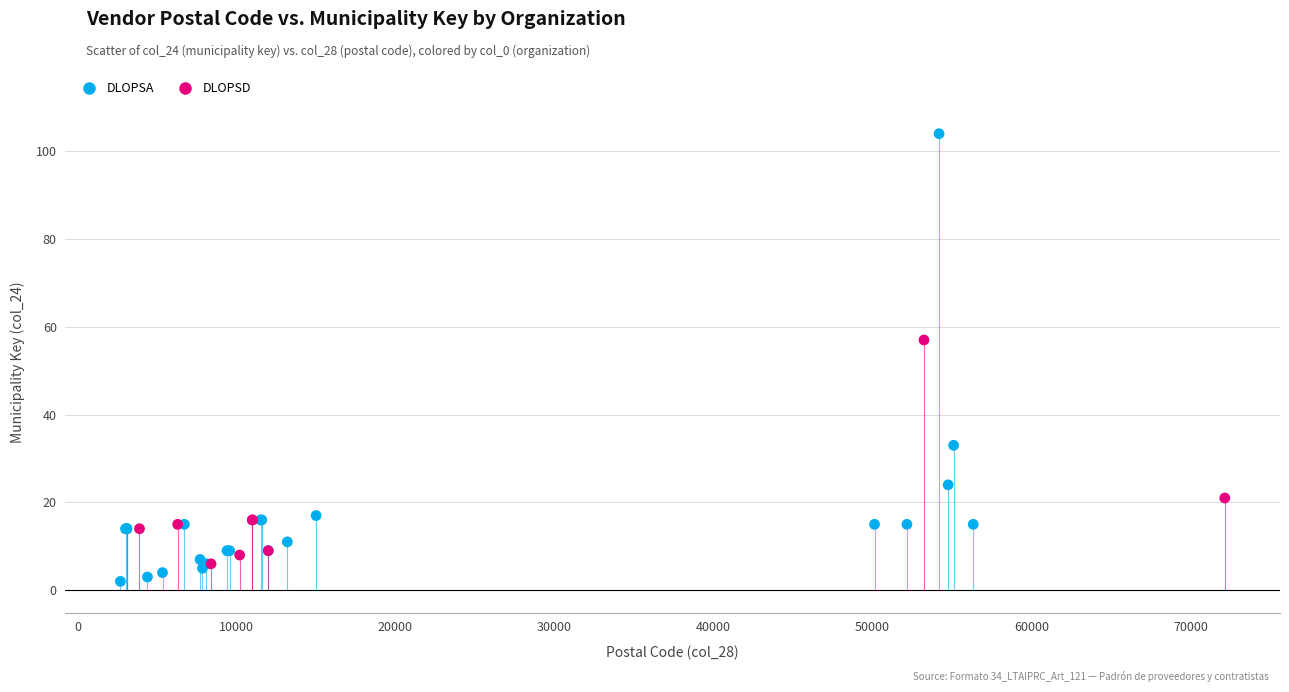

Which series contains the highest Y value?

DLOPSA